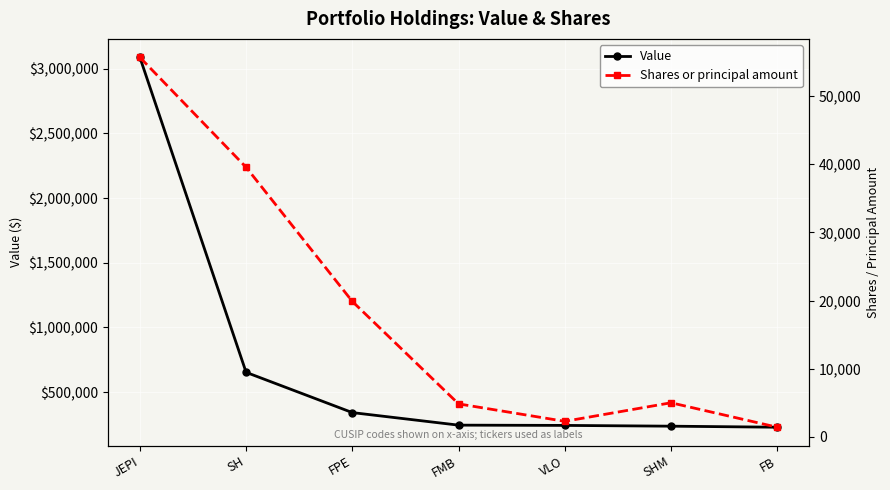

What is the highest value of the Shares or principal amount series?

55677